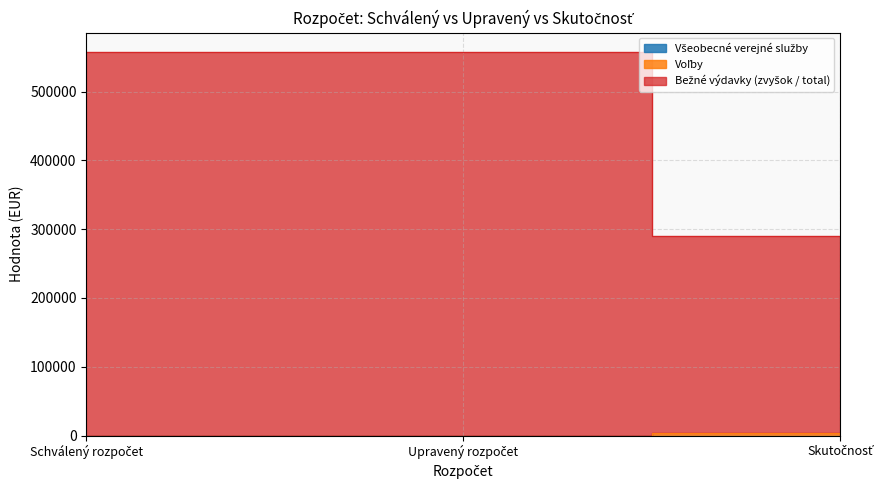

Reading left to right, what are all the values shown in this chart?

Všeobecné verejné služby: Schválený rozpočet=100.0	Upravený rozpočet=100.0	Skutočnosť=21.8
Voľby: Schválený rozpočet=100.0	Upravený rozpočet=100.0	Skutočnosť=3914.3
Bežné výdavky (total): Schválený rozpočet=557736.0	Upravený rozpočet=557736.0	Skutočnosť=289695.0